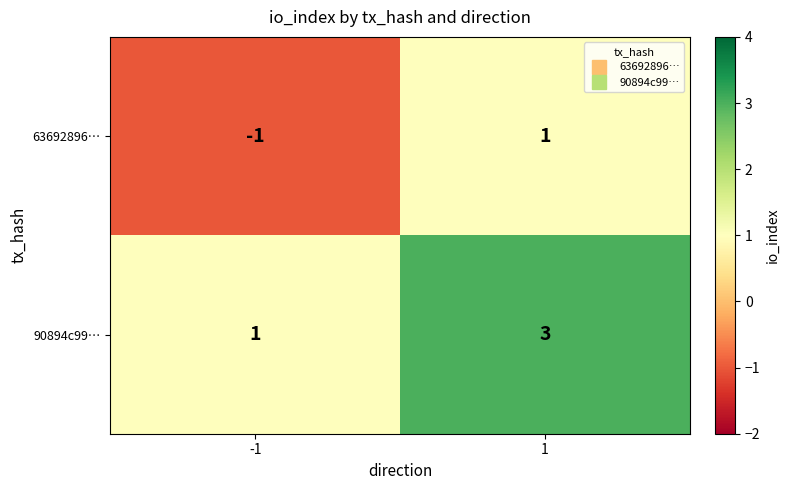

Rank the series by their average value, from highest to lowest.

90894c99…, 63692896…